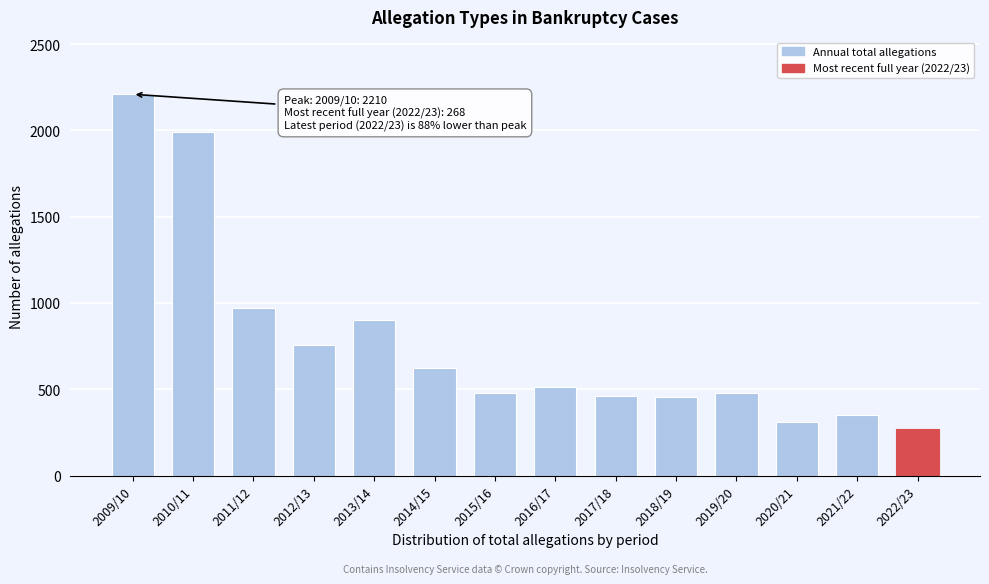

Where is the data nearest to the value 1239?

2011/12